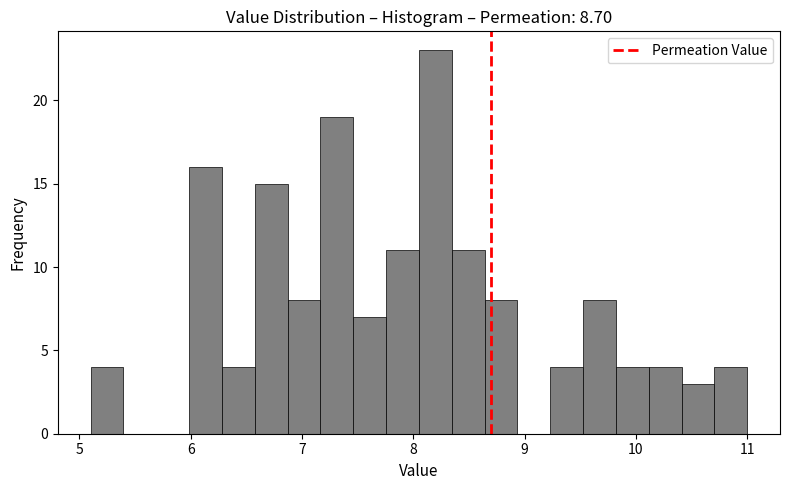

Read against the x-axis, roughly where is the centre of the tallest bar?

8.2